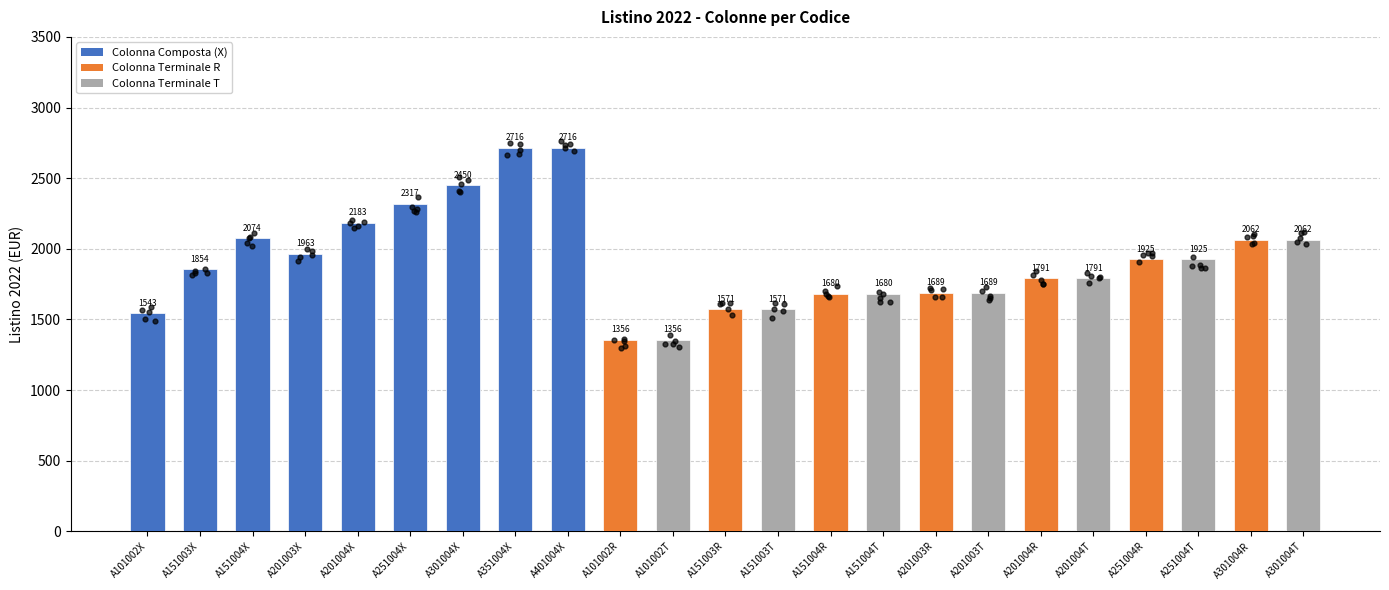

What is the change in value from A351004X to A201003R?

-1027